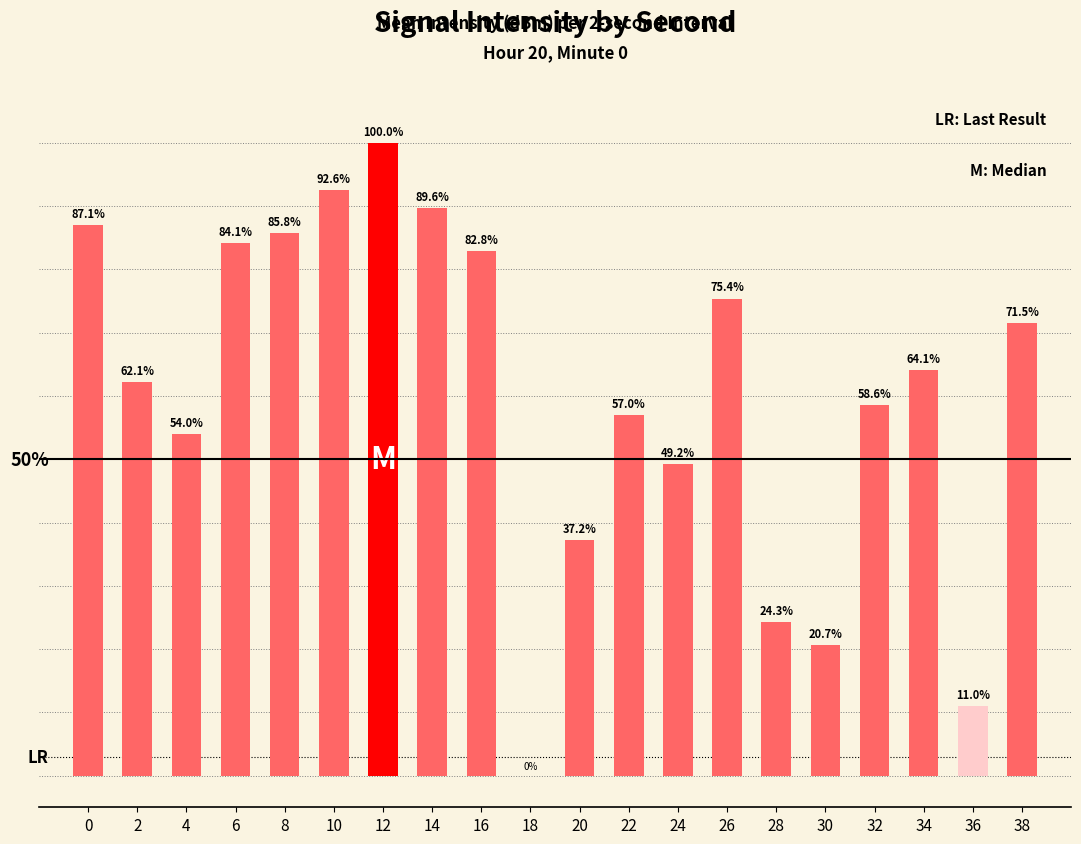

List the labels in order of value, largest first.

12, 10, 14, 0, 8, 6, 16, 26, 38, 34, 2, 32, 22, 4, 24, 20, 28, 30, 36, 18